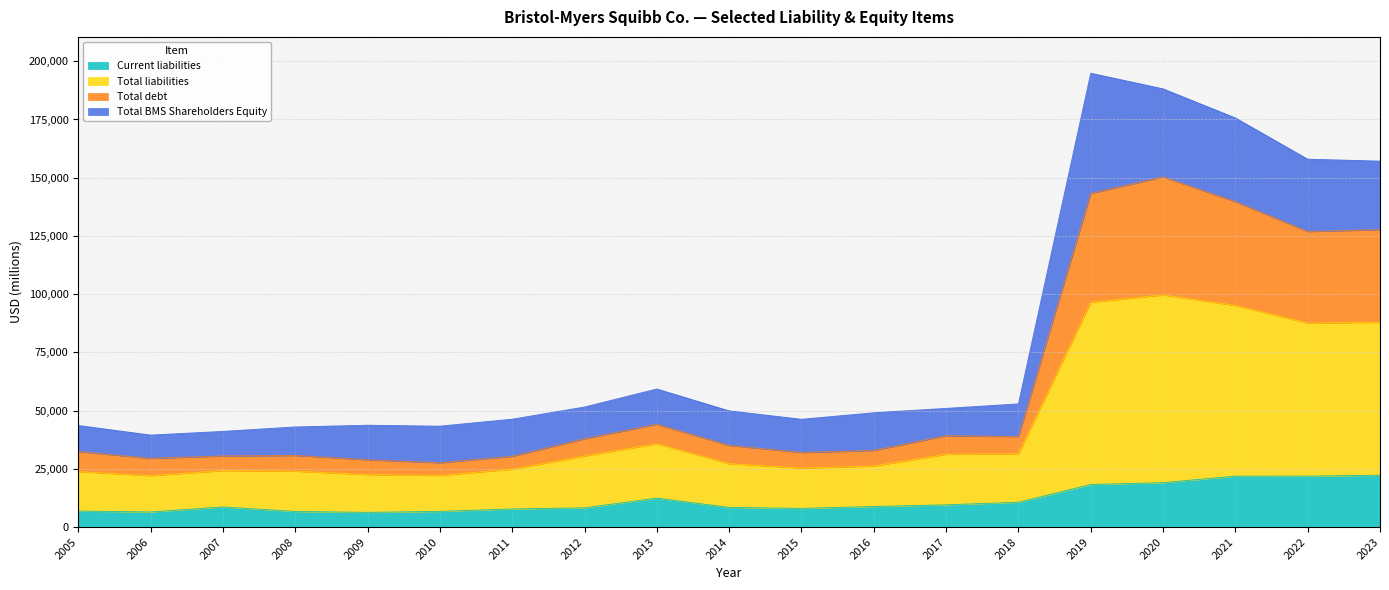

What is the minimum value for Current liabilities?

6313